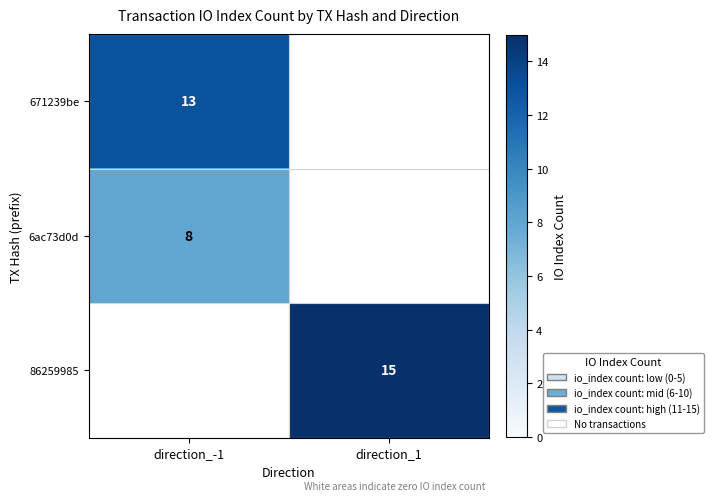

What is the maximum value shown in the chart?

15